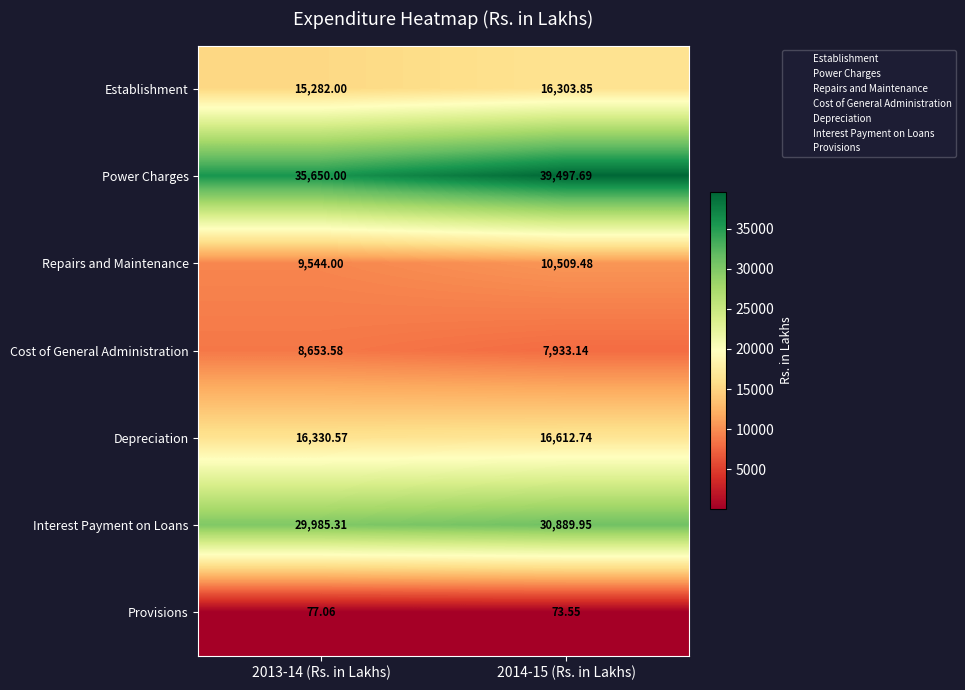

Which series changed the most between 2013-14 (Rs. in Lakhs) and 2014-15 (Rs. in Lakhs)?

Power Charges